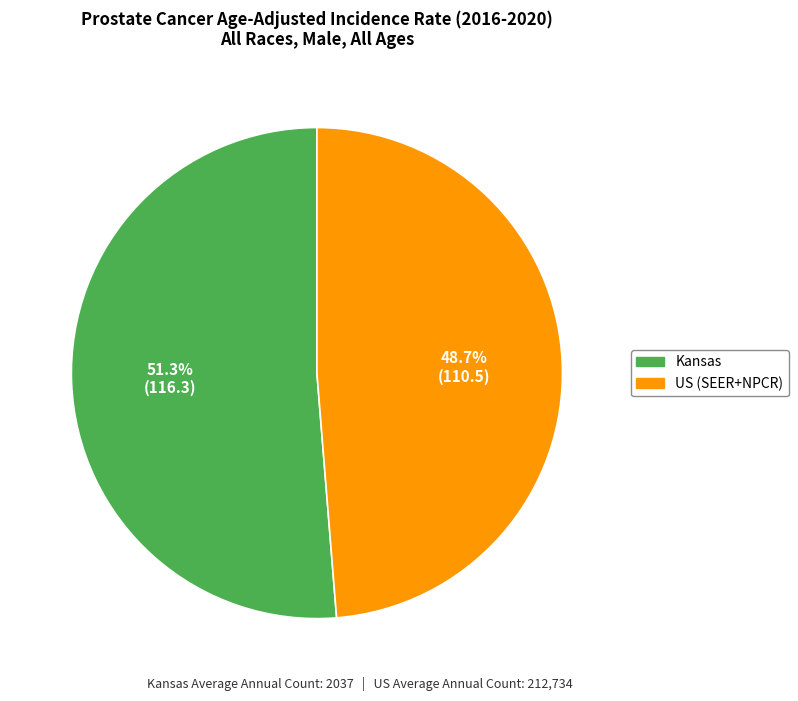

Does US (SEER+NPCR) account for over 50% of the chart?

No